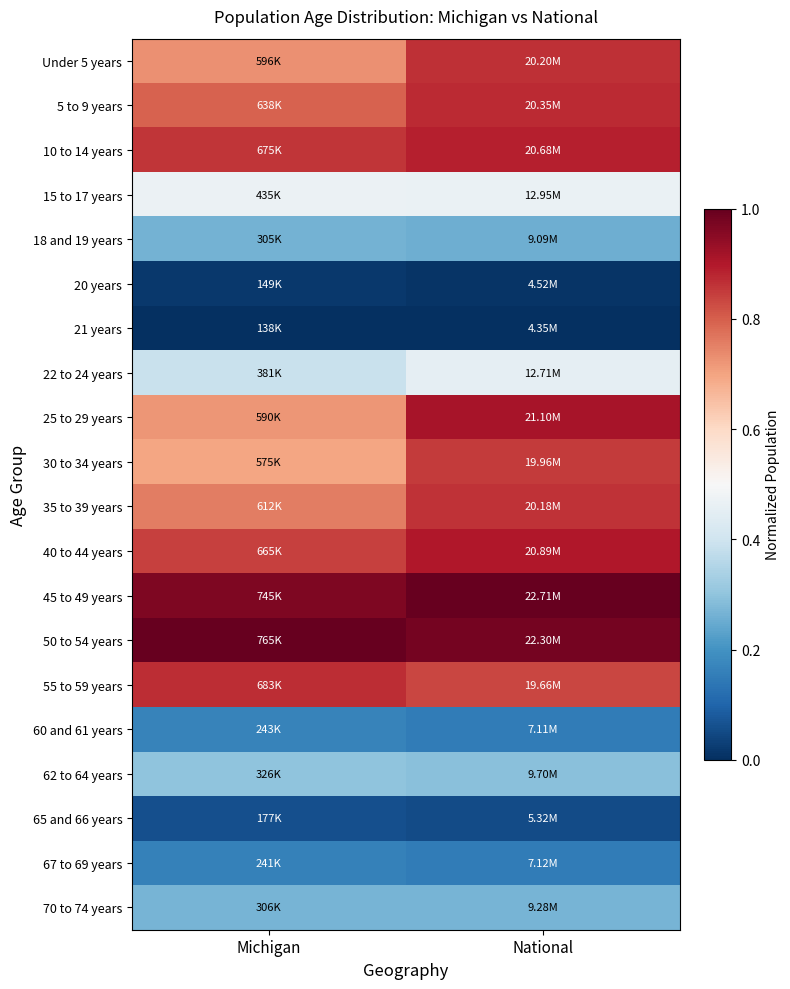

Which series has the largest total across all categories?

50 to 54 years